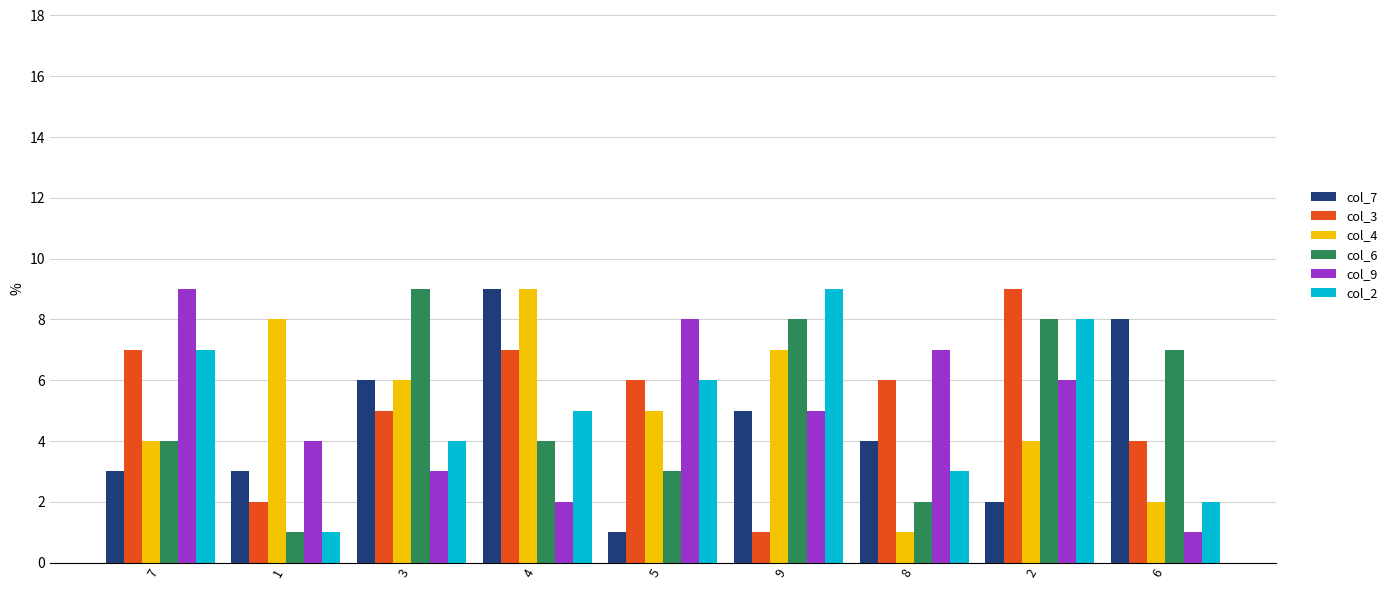

Where does the col_9 series first go above 5?

7